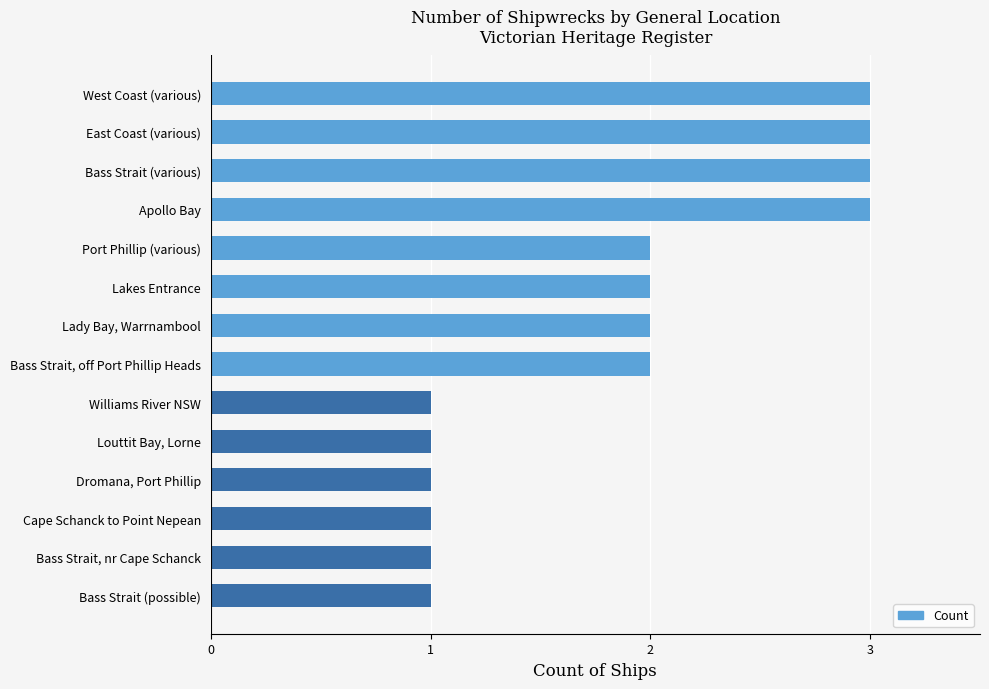

What is the greatest value displayed?

3